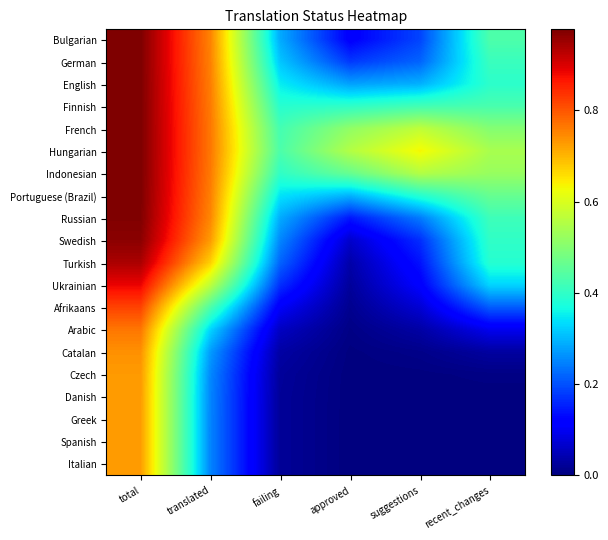

Which series changed the most between total and translated?

Spanish